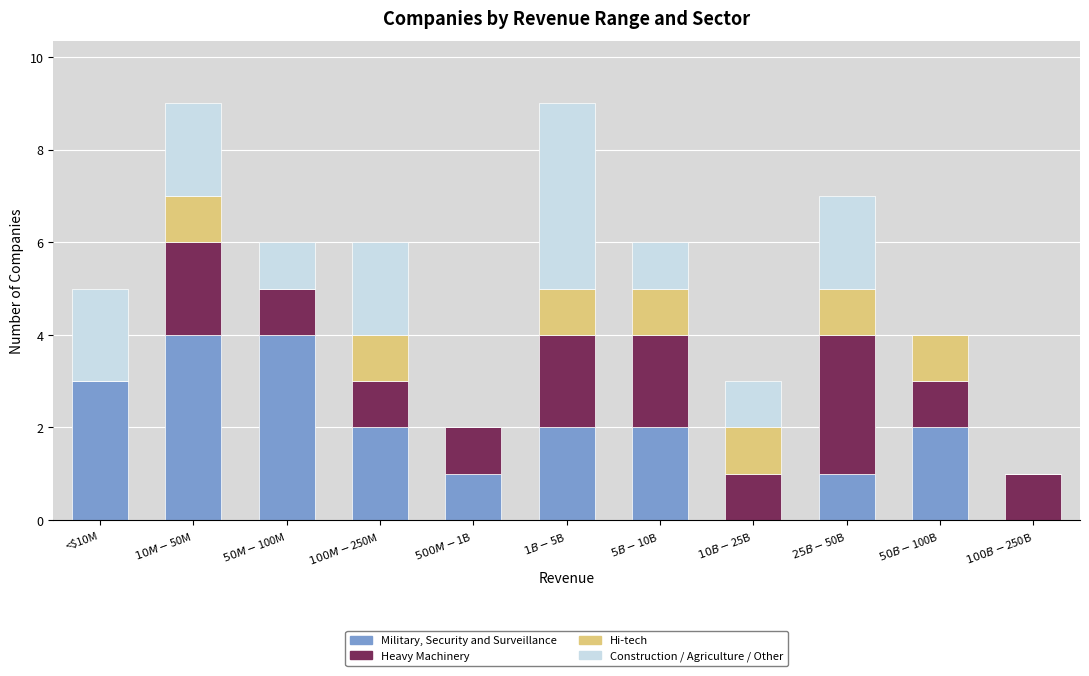

Where is Heavy Machinery nearest to the value 1?

$50M-$100M